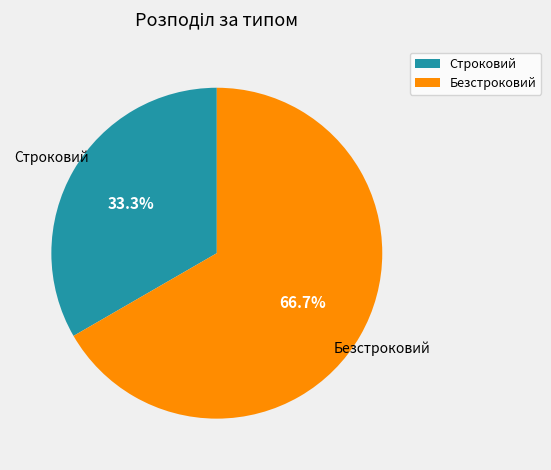

Is there a majority slice in this chart?

Yes